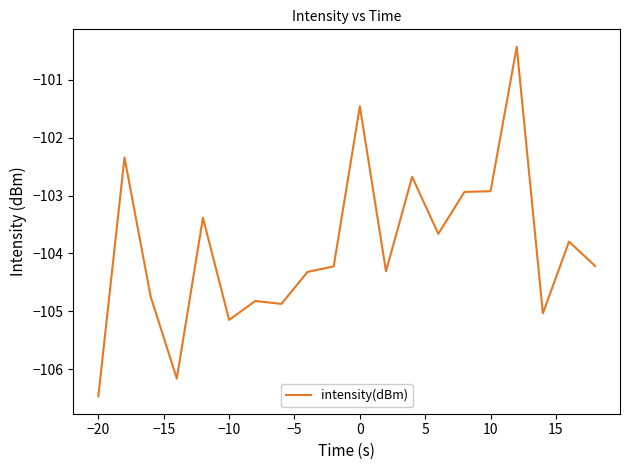

What is the maximum value shown in the chart?

-100.4